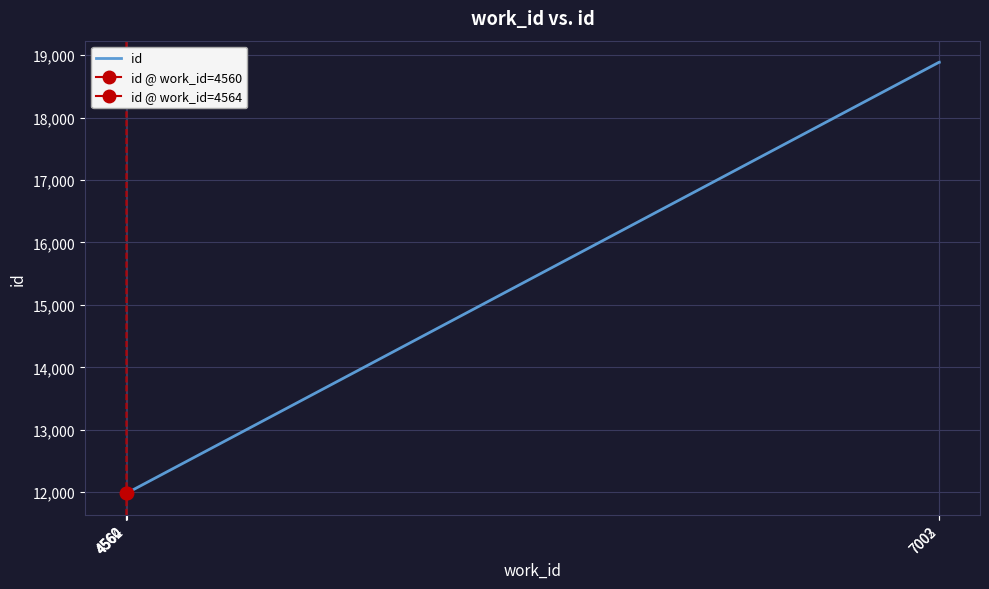

Which category has the lowest value across all series?

4560